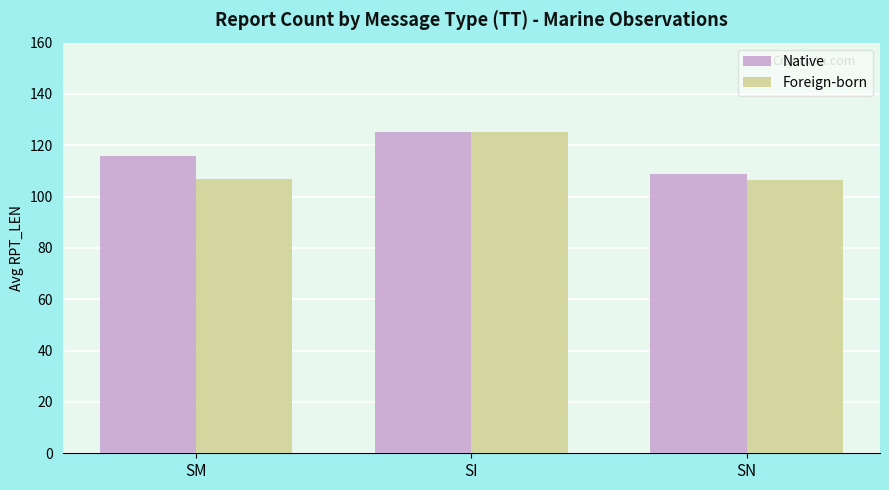

Rank the categories by Native value from highest to lowest.

SI, SM, SN